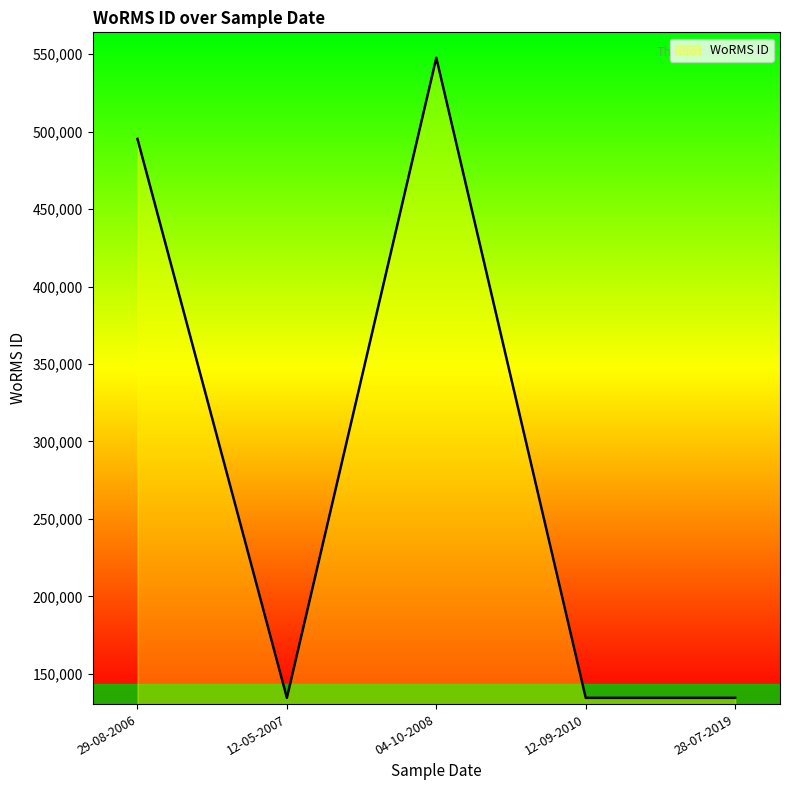

At which label is the value closest to 341110?

29-08-2006